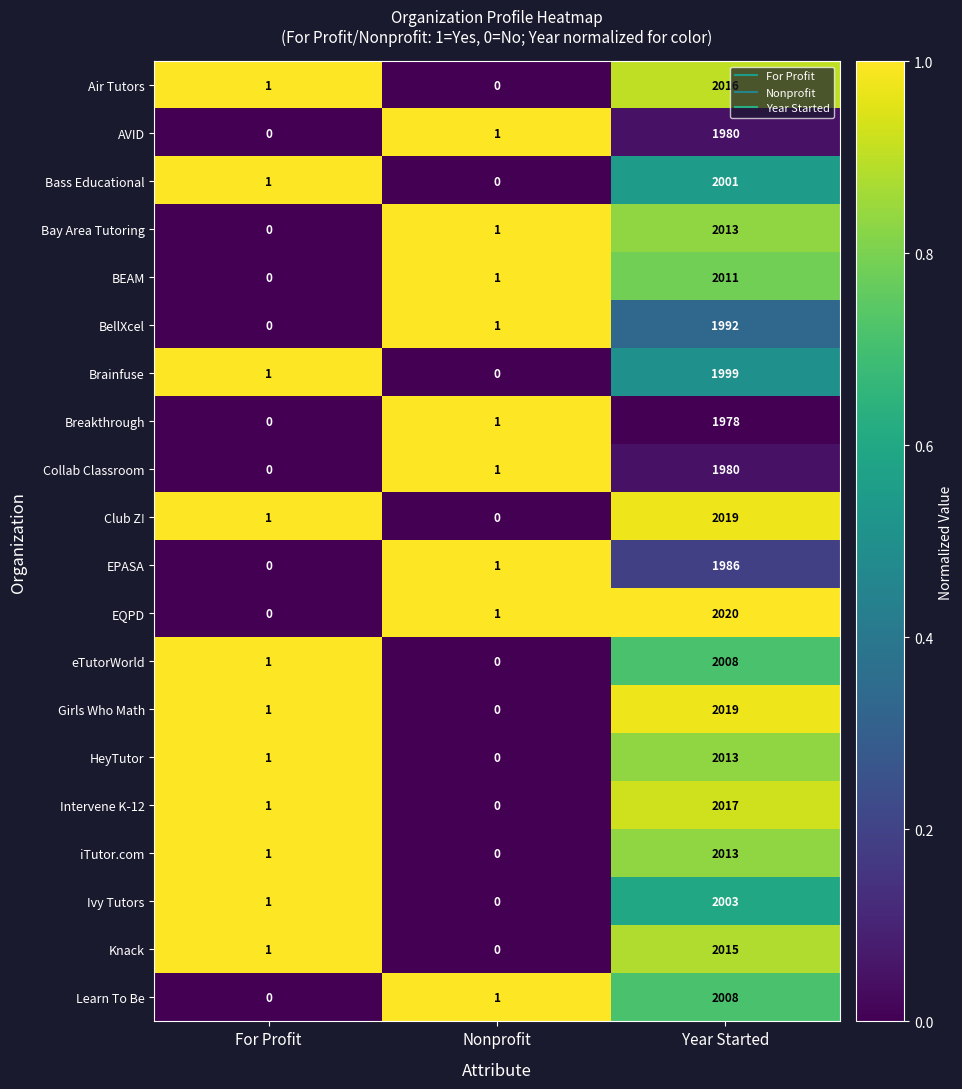

At which label does AVID reach its minimum?

For Profit